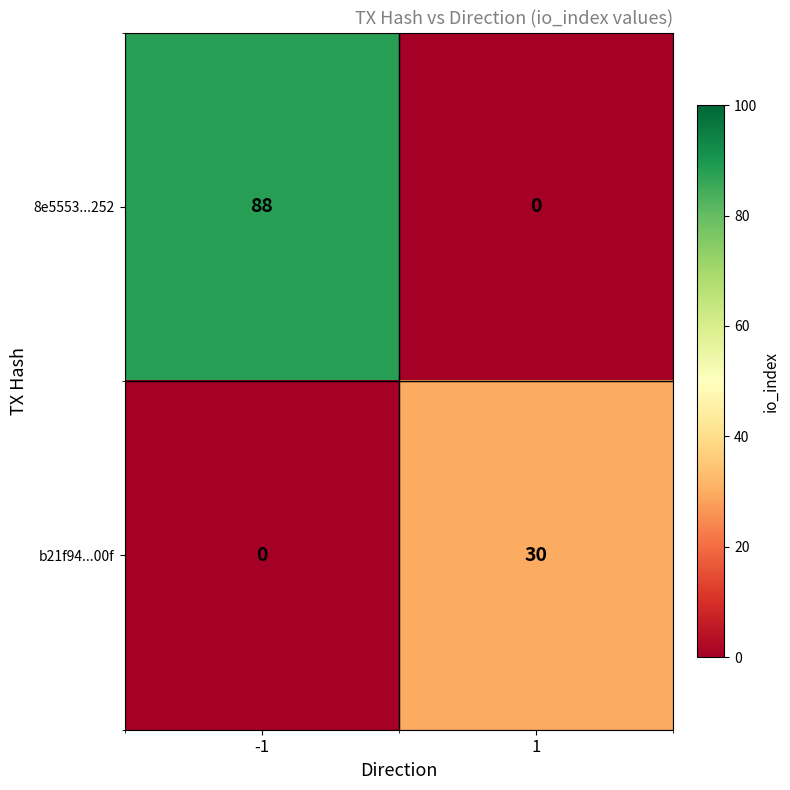

Reading left to right, what are all the values shown in this chart?

8e5553...252: 88	0
b21f94...00f: 0	30